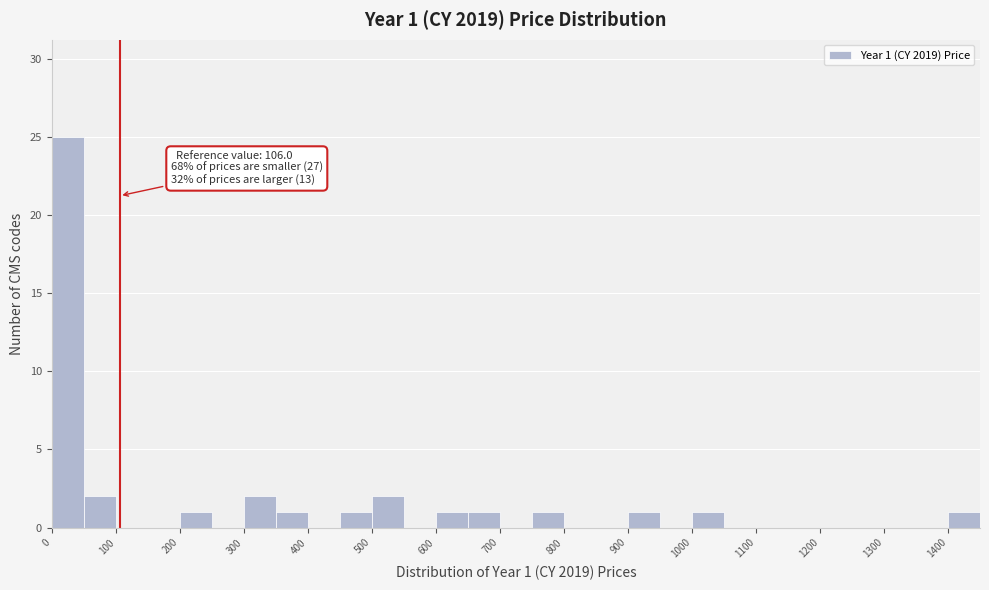

Over which range of the x-axis is the bar tallest?

0 to 50